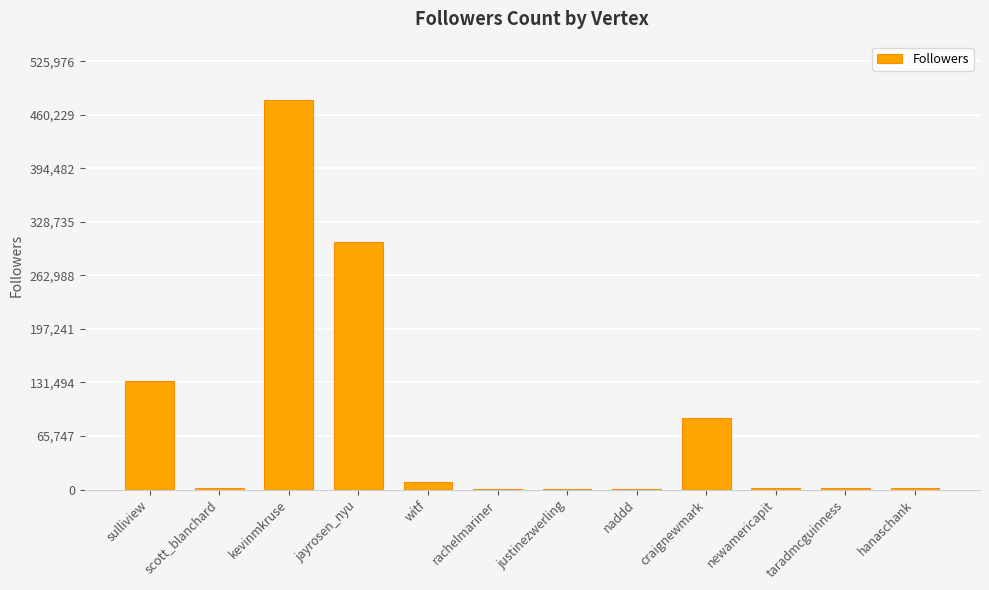

Which label corresponds to the largest value in the chart?

kevinmkruse